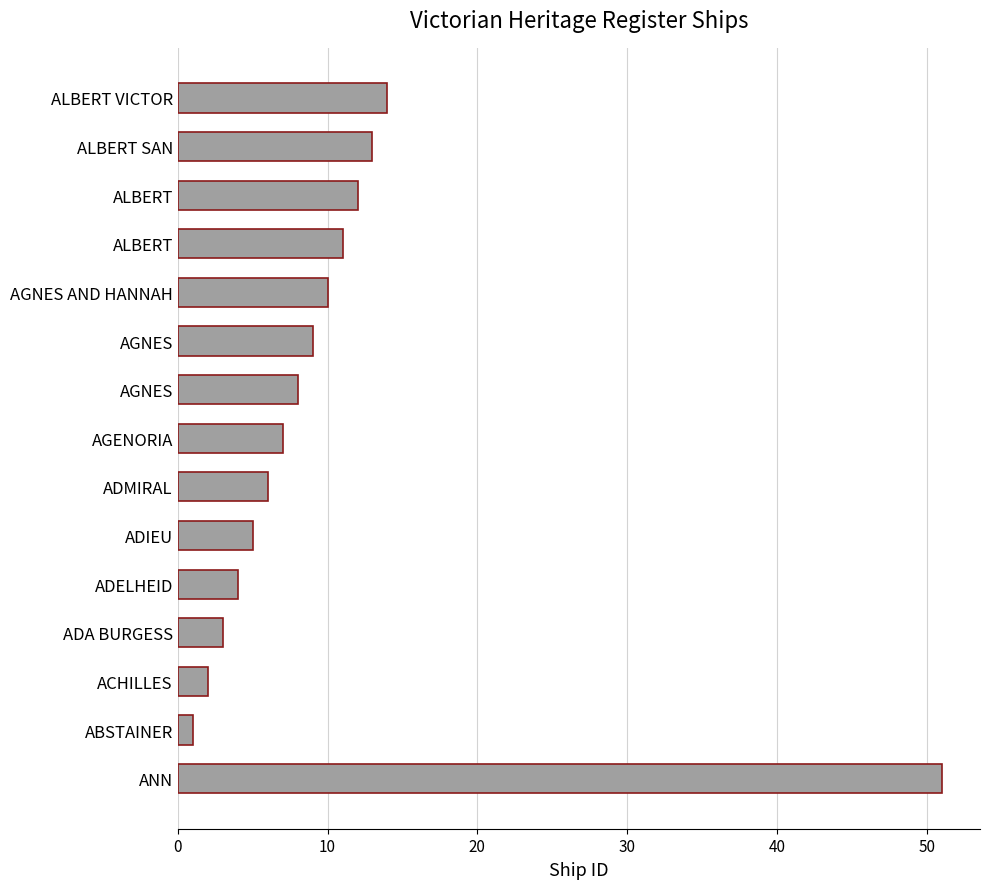

How many data points does each series have?

15